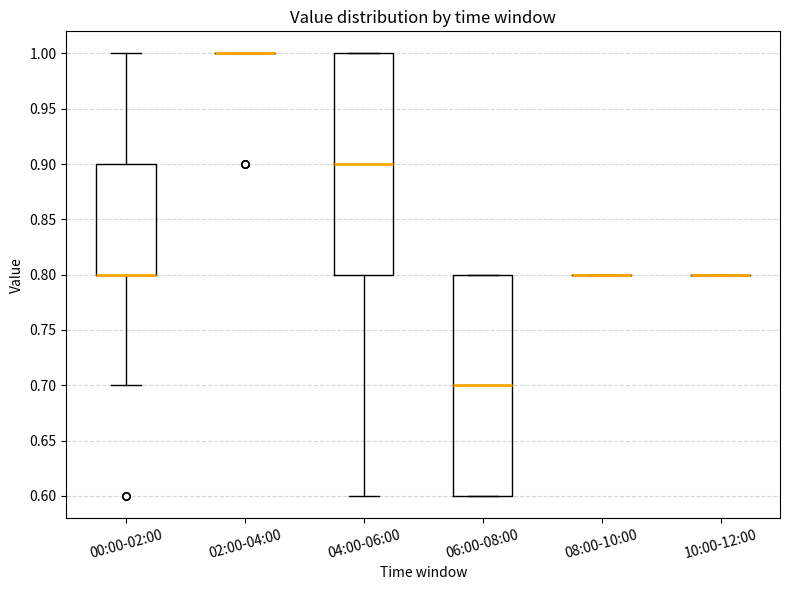

Reading left to right, transcribe this box plot: for each box, give where its median line is, the range the box spans, and where its two whiskers end, as read against the y-axis. The values are not printed on the chart, so give them approximately, as read against the axis.

00:00-02:00: median 0.8 (drawn on the box's lower edge), box 0.8 to 0.9, whiskers 0.7 to 1.0
02:00-04:00: box collapsed to a line at 1.0, whiskers 1.0 to 1.0
04:00-06:00: median 0.9, box 0.8 to 1.0, whiskers 0.6 to 1.0
06:00-08:00: median 0.7, box 0.6 to 0.8, whiskers 0.6 to 0.8
08:00-10:00: box collapsed to a line at 0.8, whiskers 0.8 to 0.8
10:00-12:00: box collapsed to a line at 0.8, whiskers 0.8 to 0.8